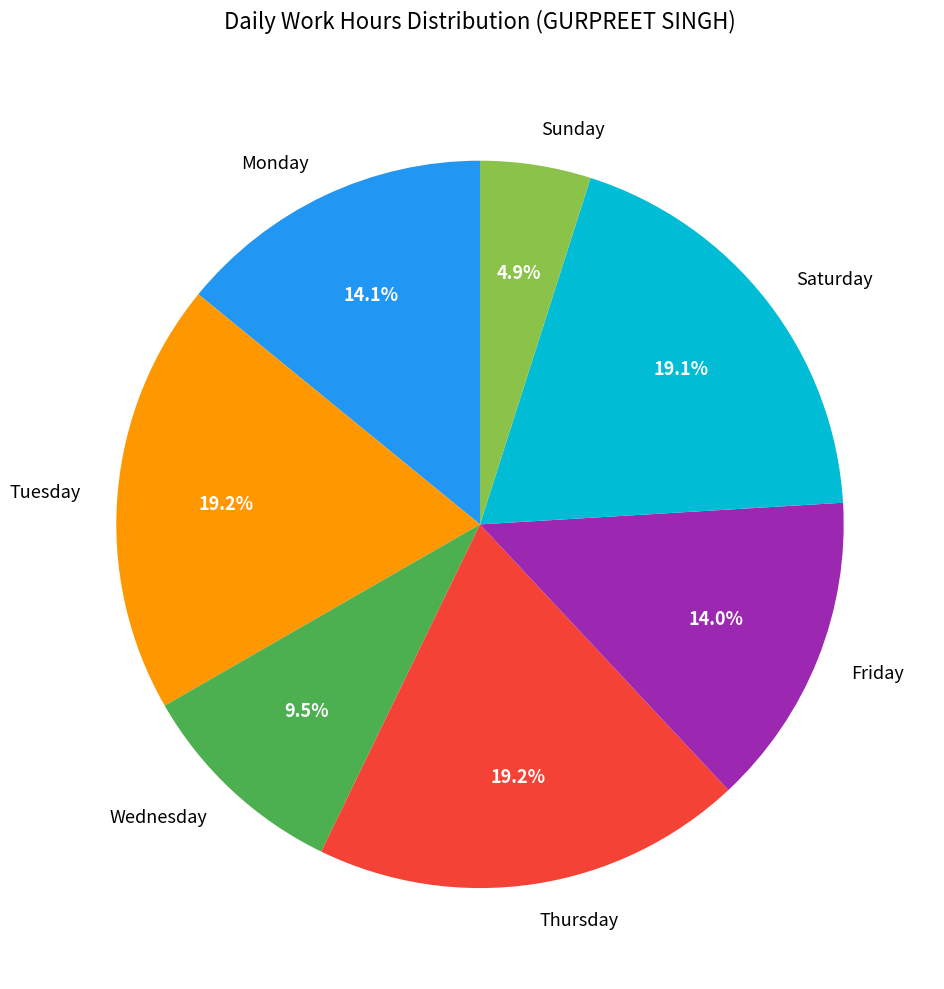

Is Friday the majority of the pie?

No